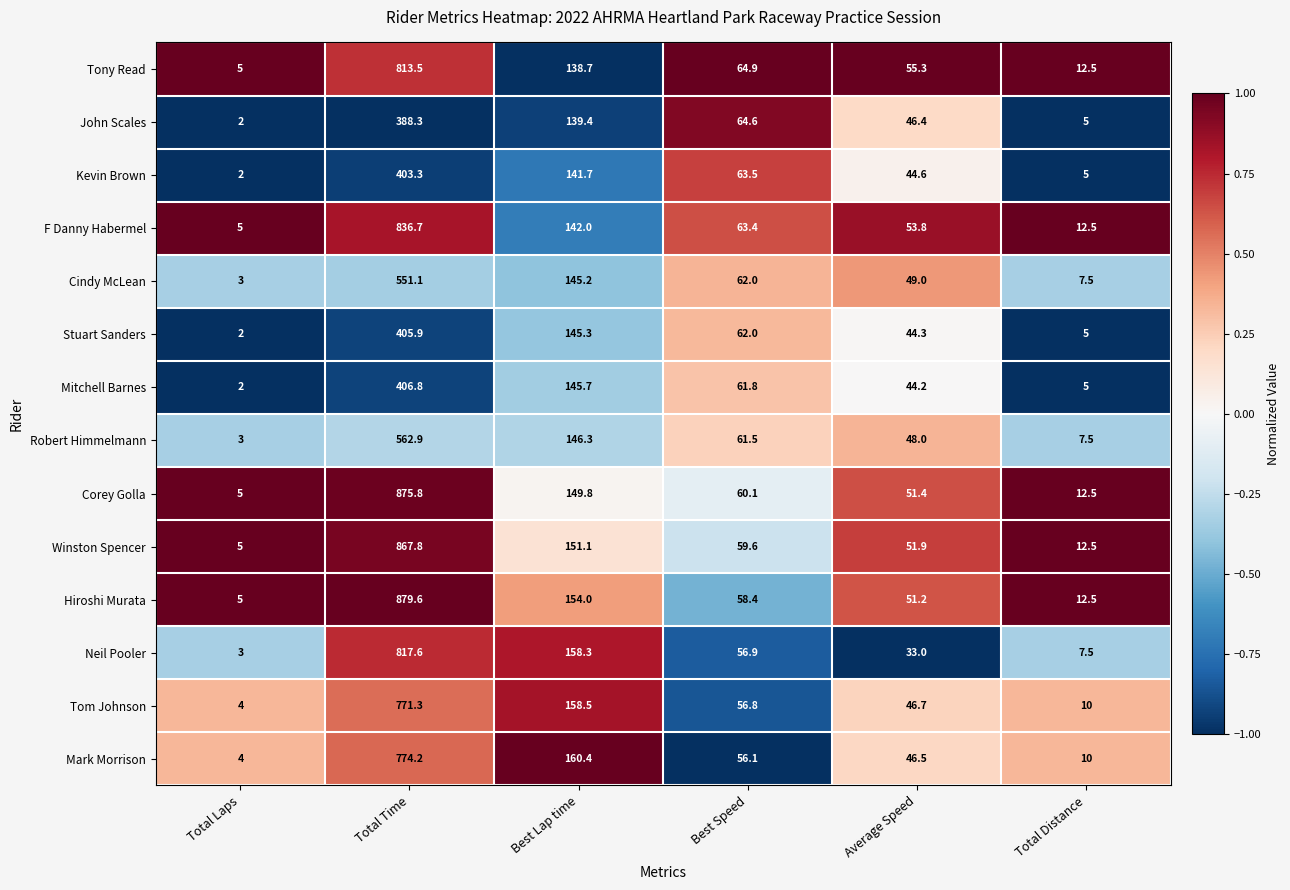

What is the maximum value for Tony Read?

813.5